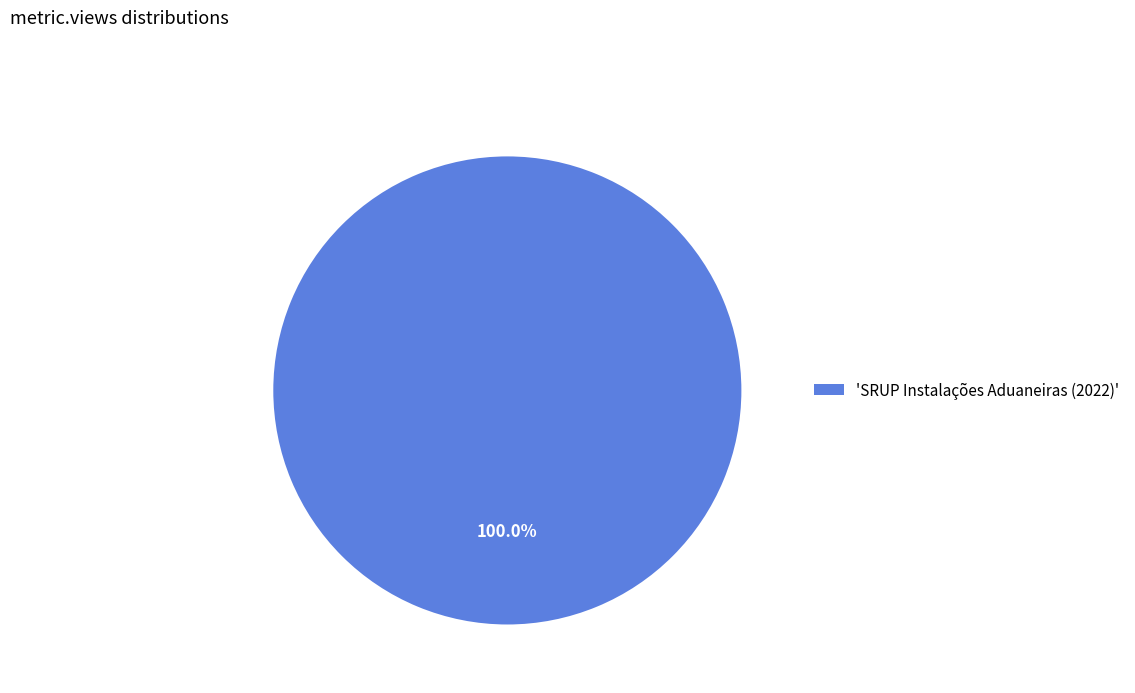

Rank the categories by value from lowest to highest.

'SRUP Instalações Aduaneiras (2022)'